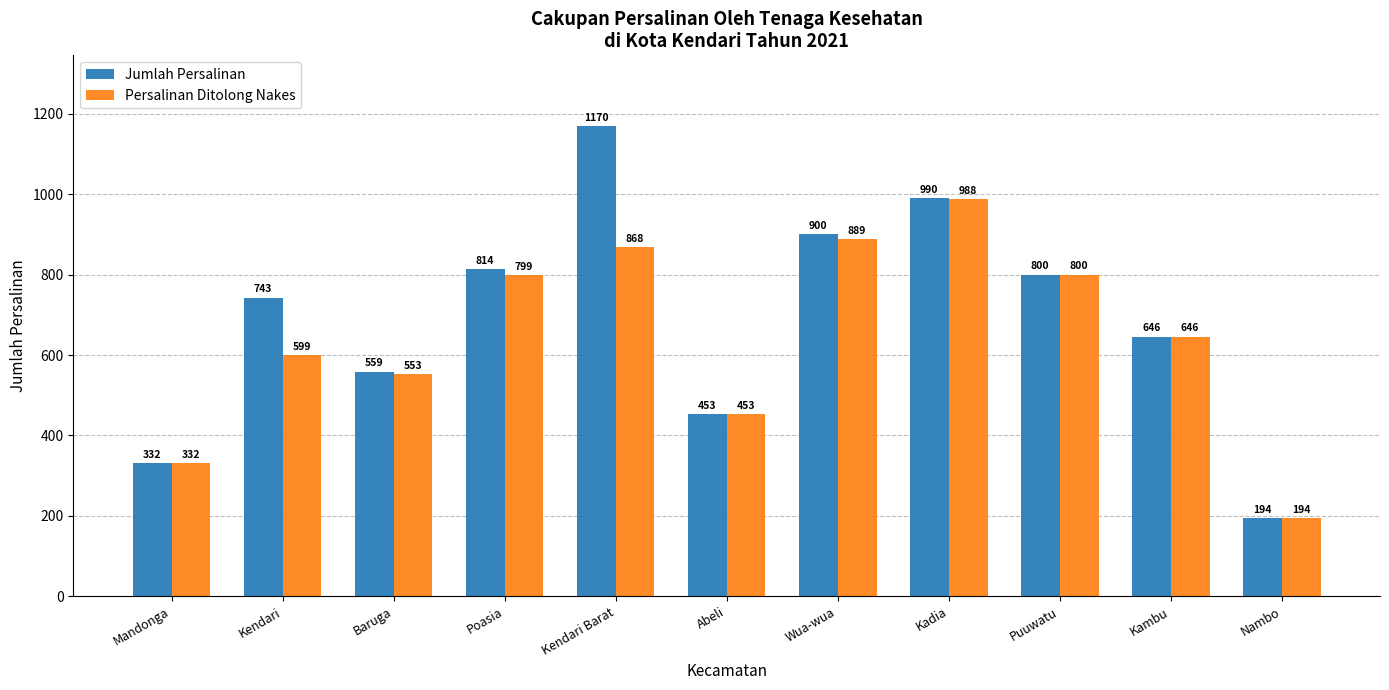

Which category has the highest value in the Jumlah Persalinan series?

Kendari Barat